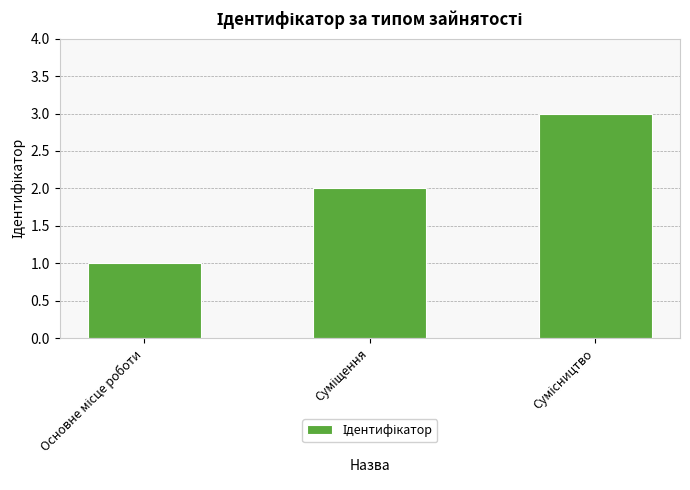

What is the sum of all values?

6